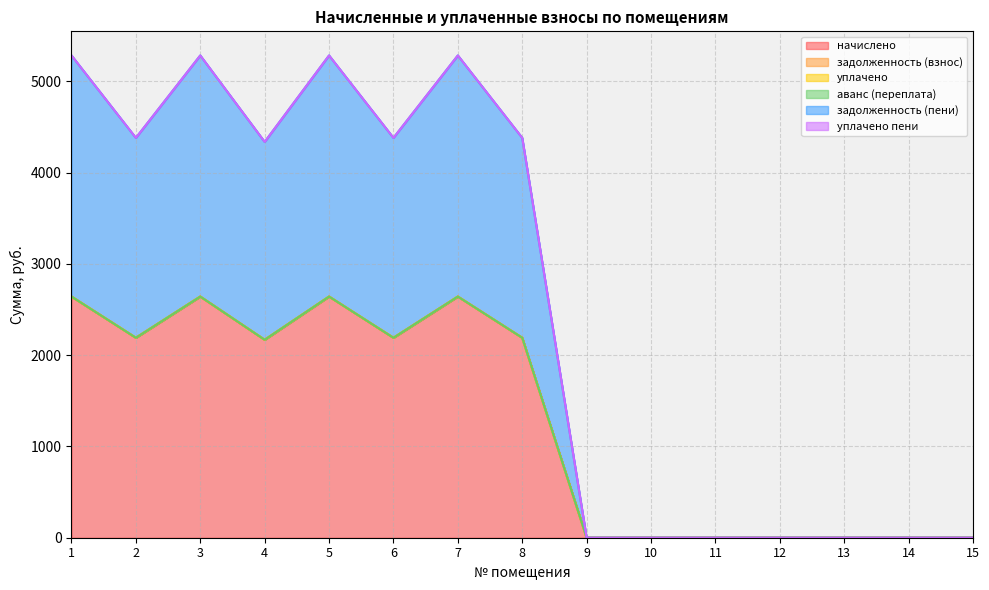

True or false: задолженность (пени) and задолженность (взнос) cross at least once.

False